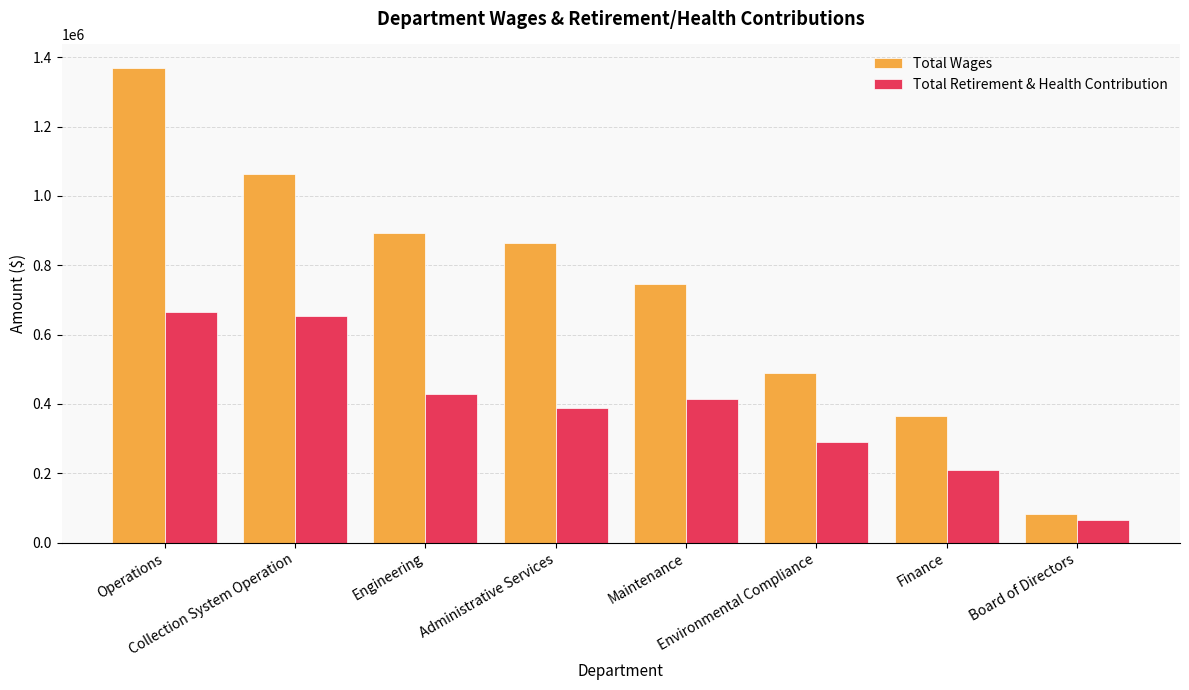

What is the difference between the maximum and minimum values in the Total Retirement & Health Contribution series?

598774